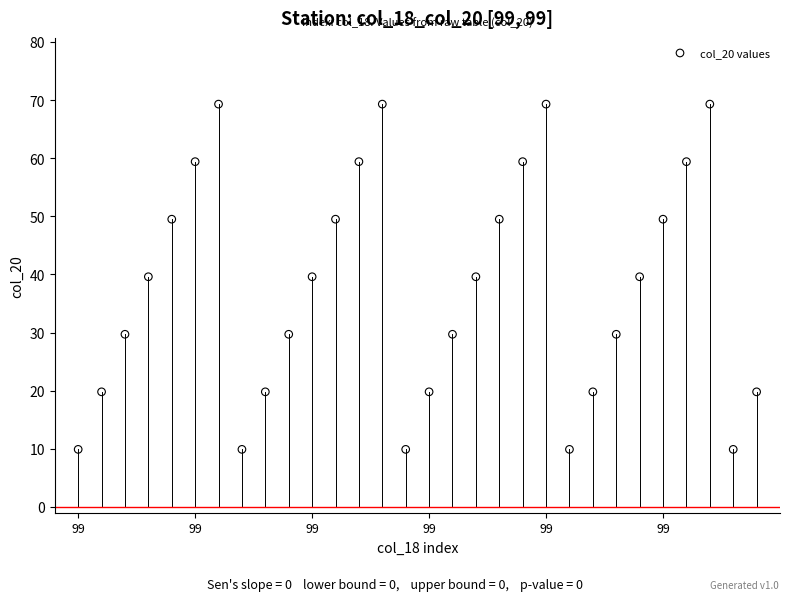

What is the range of Y values (max minus min)?

59.4